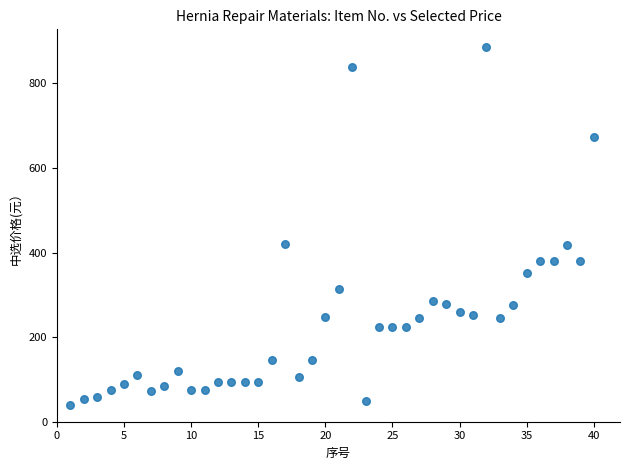

What is the range of Y values (max minus min)?

846.3